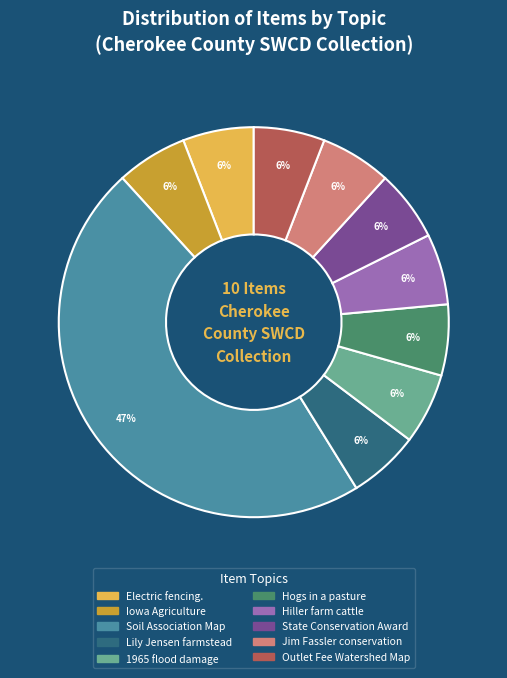

Does any single category account for the majority?

No